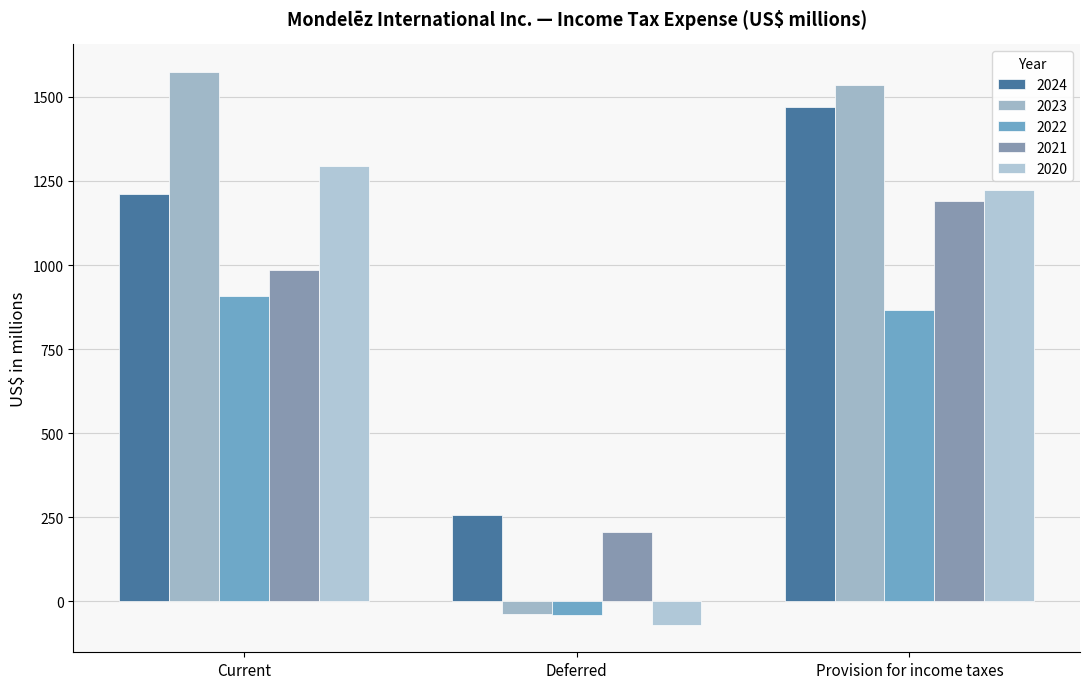

At which label does 2024 first exceed 1212?

Provision for income taxes